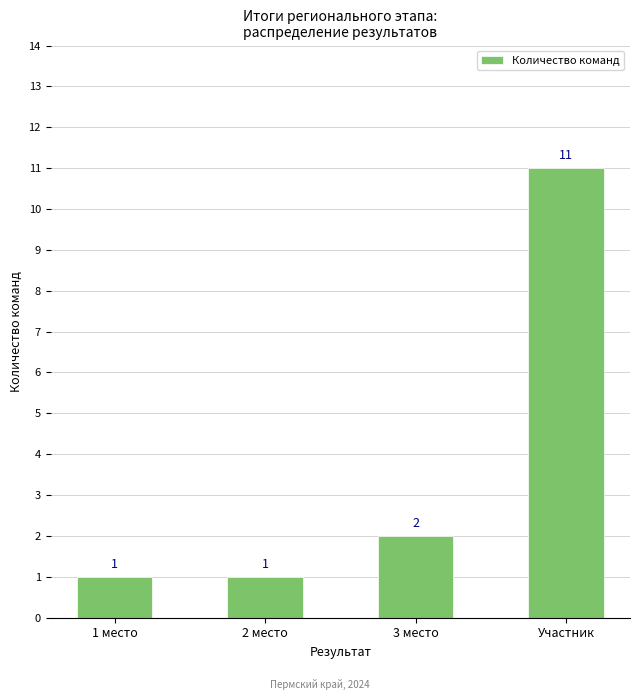

The chart shows a value of 1 at 1 место. True or false?

True